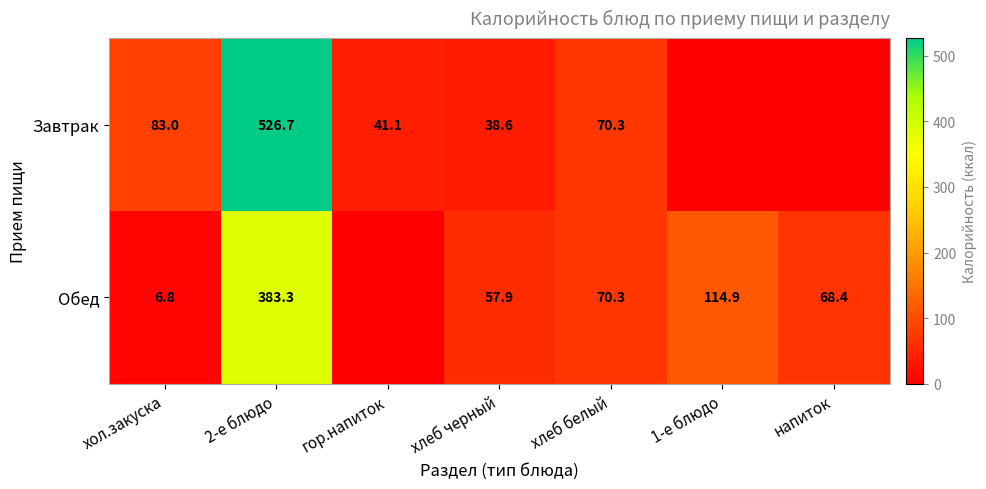

Which category has the highest value across all series?

2-е блюдо